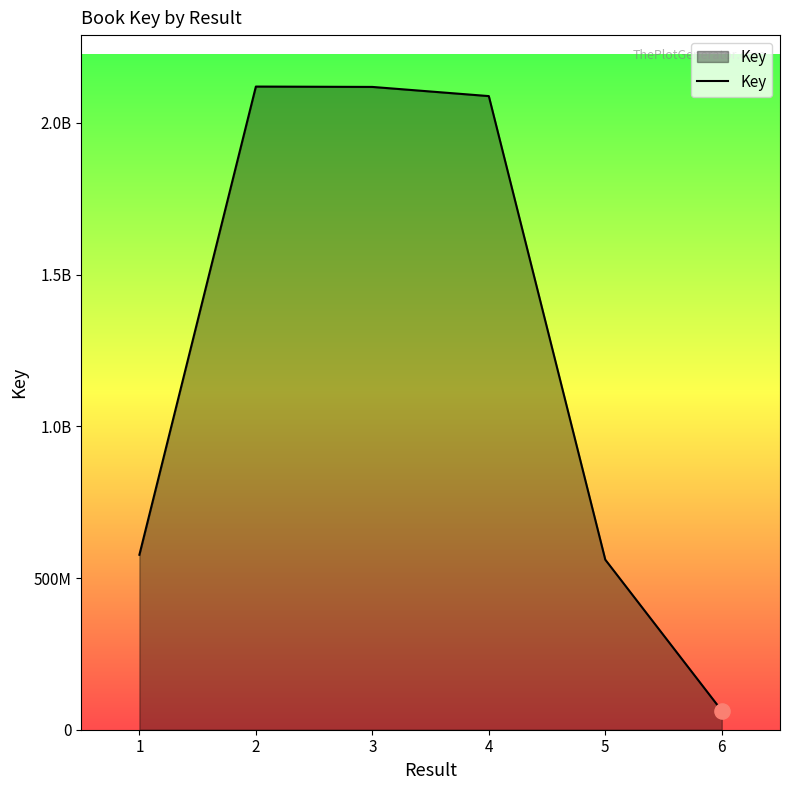

Does the chart have visible grid lines?

No